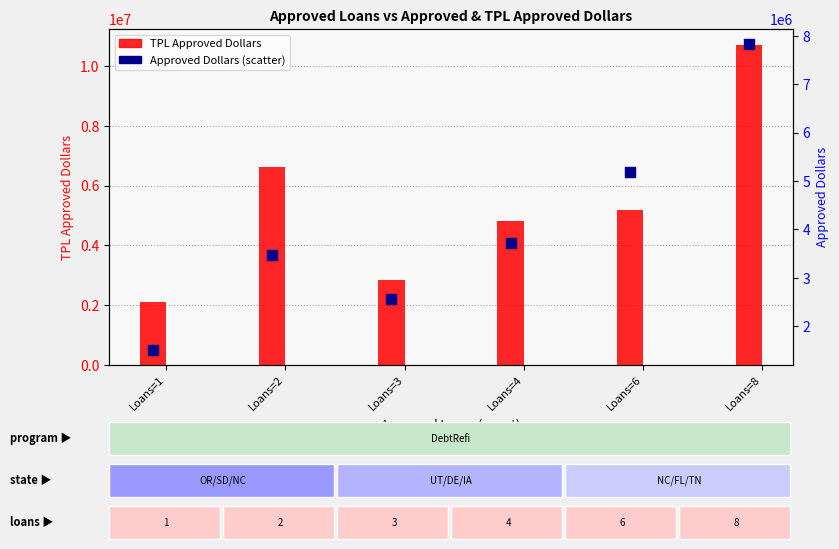

Is the value of TPL Approved Dollars at Loans=2 greater than the value of Approved Dollars at Loans=3?

Yes